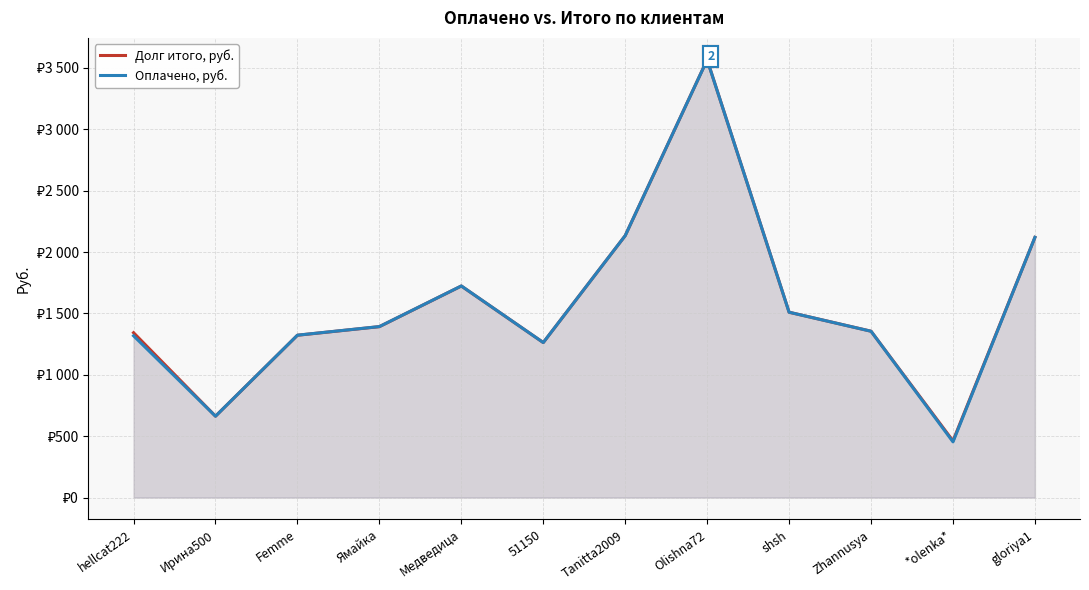

Which series has the largest total across all categories?

Долг итого, руб.